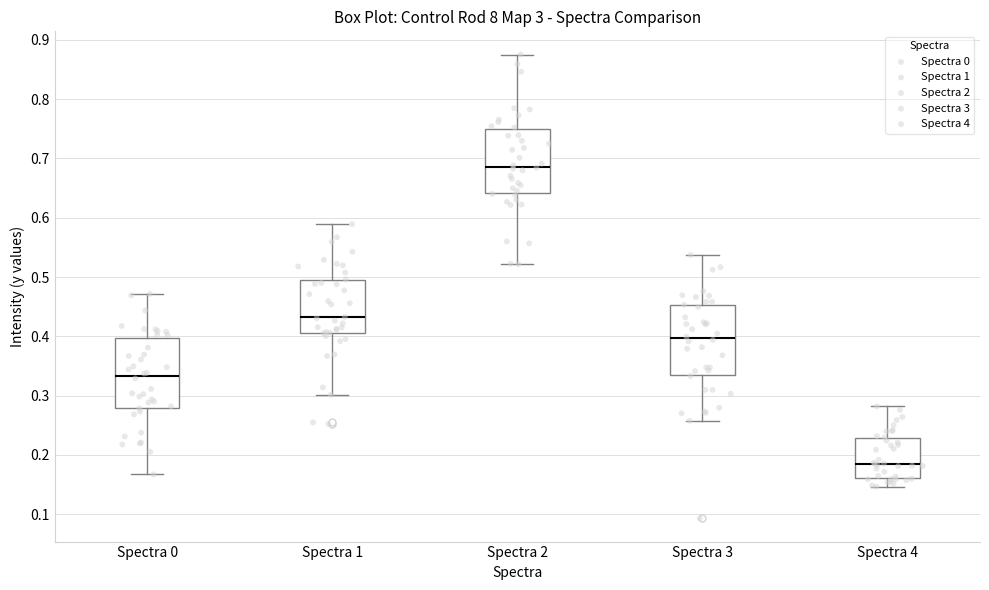

Where is the lower edge of the box for Spectra 2 on the y-axis? The values are not printed on the chart, so give them approximately, as read against the axis.

0.64